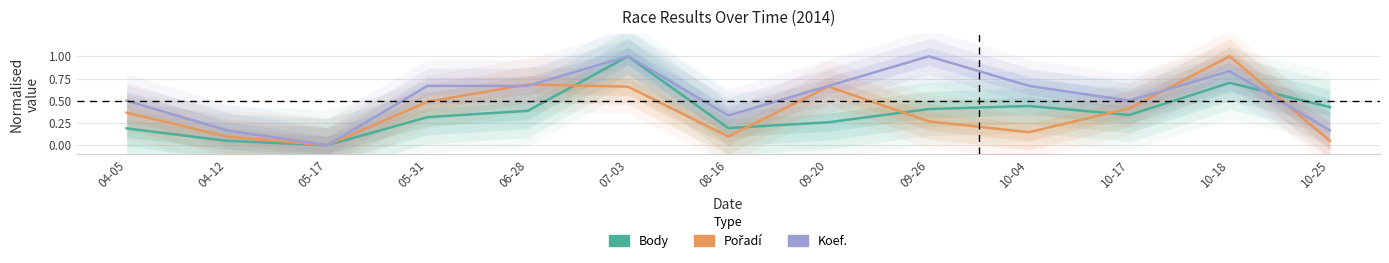

What is the sum of all Body values?

4.7